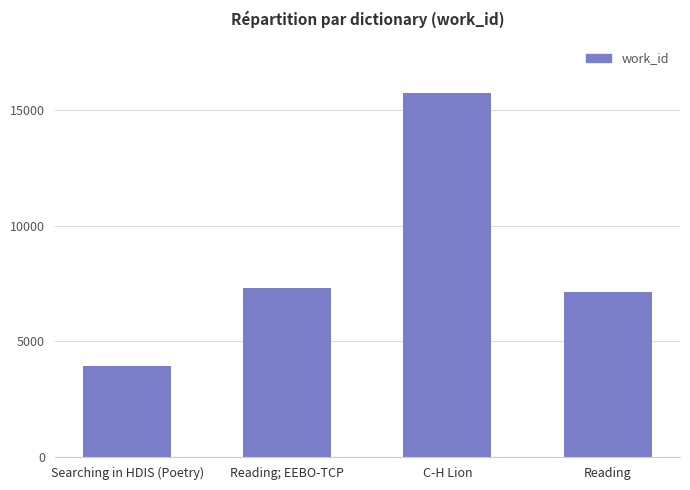

How many bars are there in total?

4